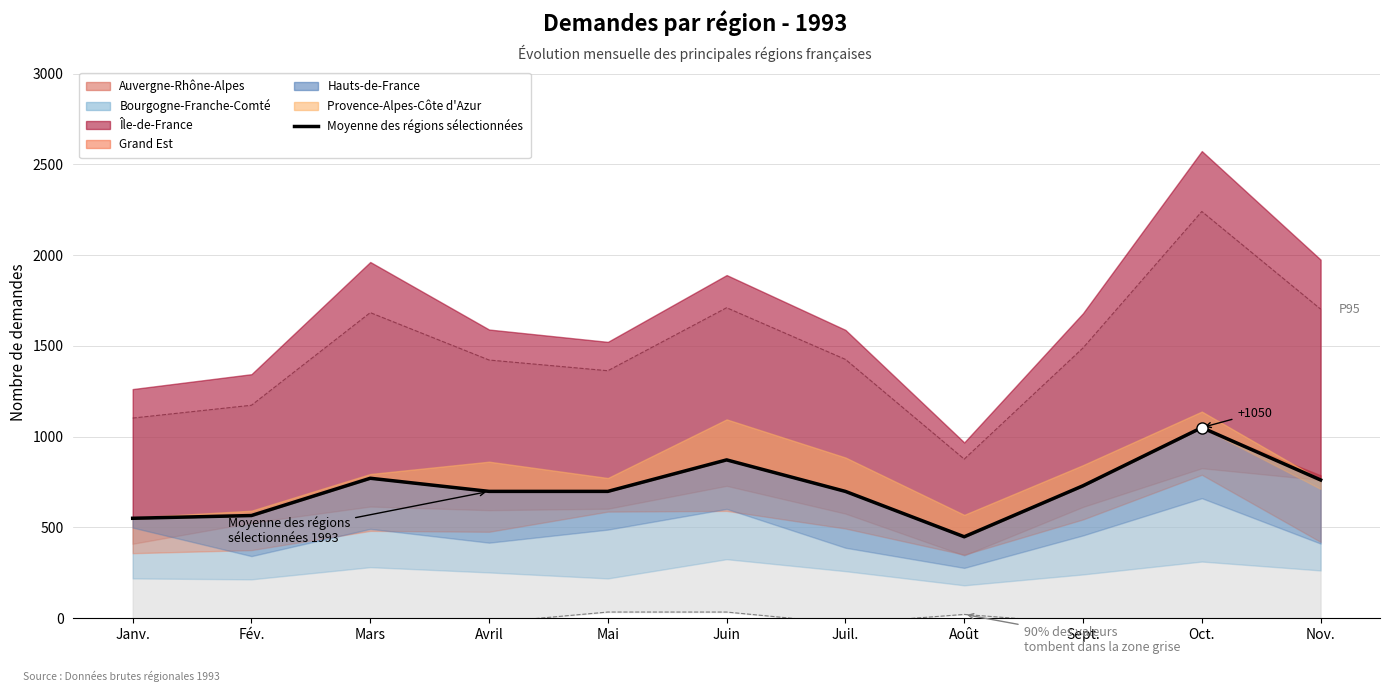

How many data points are above 698?

8